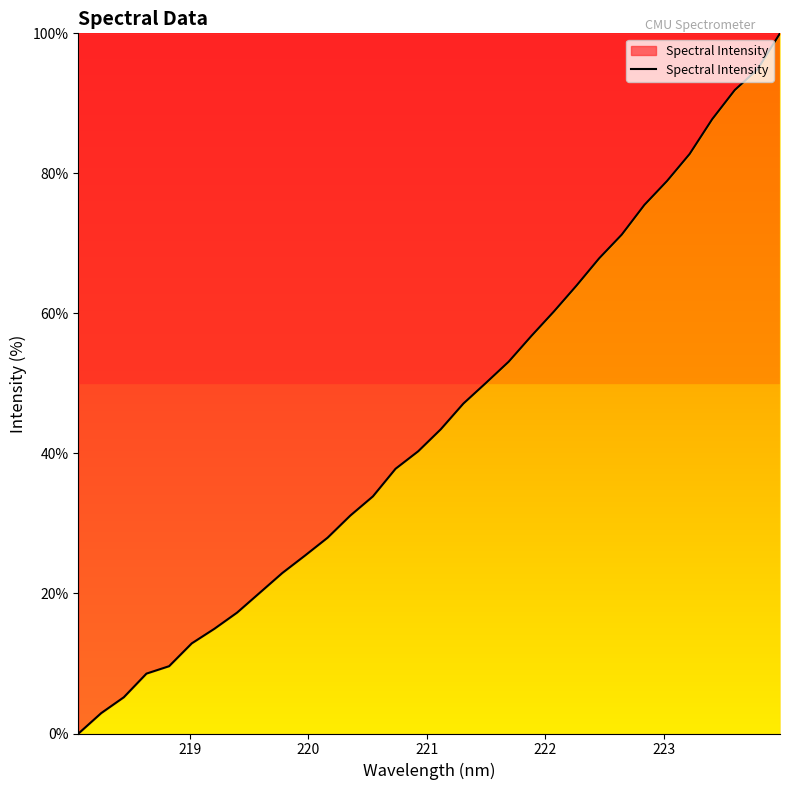

What is the difference between the maximum and minimum values?

100.0